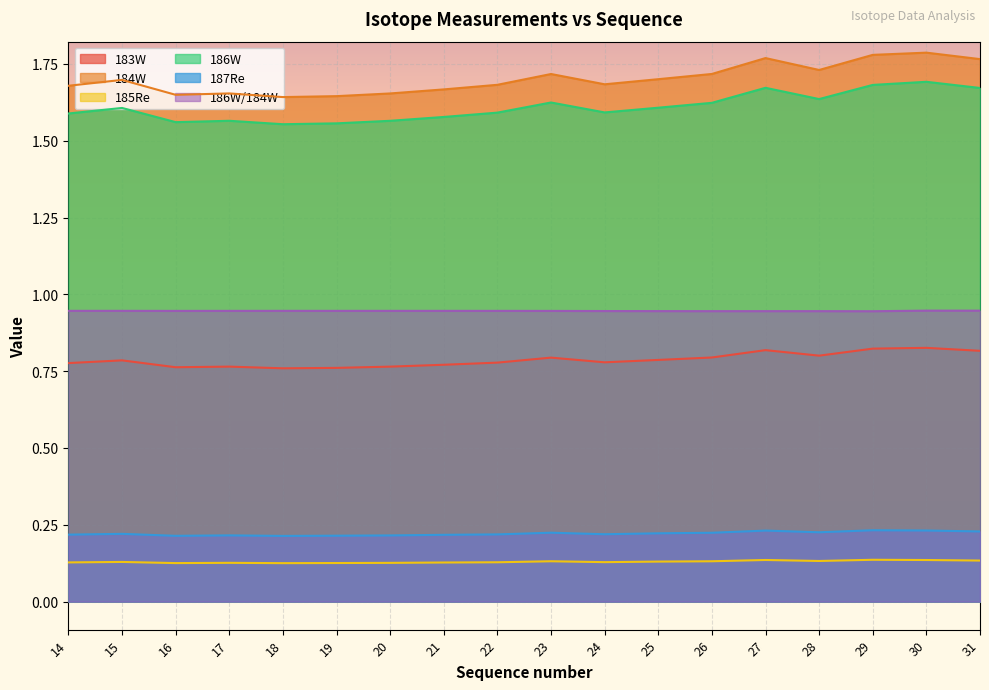

Which series has the largest range (max minus min)?

184W